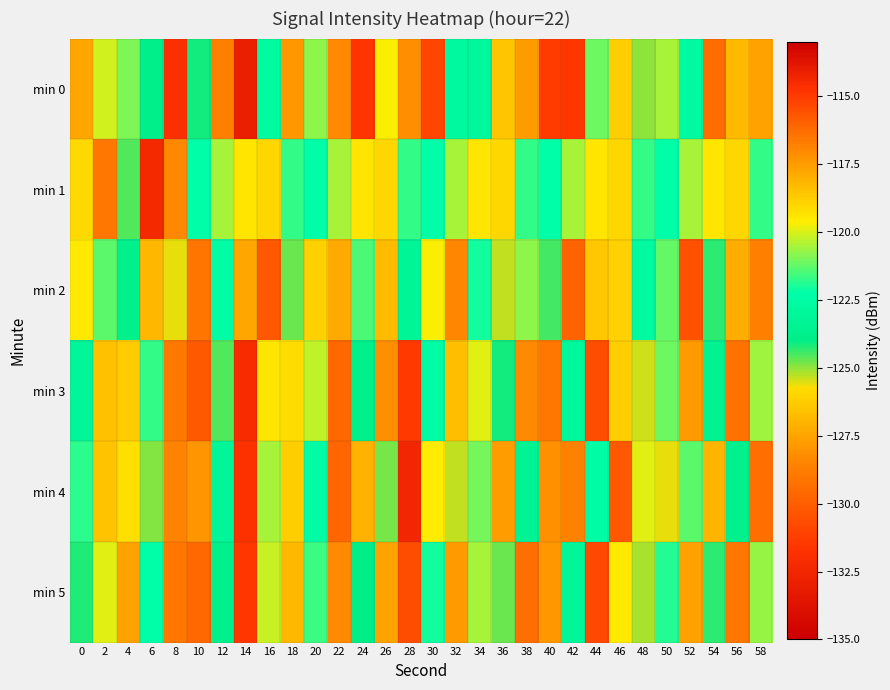

Reading left to right, what are all the values shown in this chart?

min 0: 0=-117.8	2=-120.1	4=-121.0	6=-123.9	8=-114.7	10=-124.1	12=-128.7	14=-133.0	16=-122.7	18=-127.9	20=-120.7	22=-128.3	24=-131.6	26=-119.6	28=-117.1	30=-115.3	32=-122.8	34=-122.9	36=-126.5	38=-117.5	40=-131.4	42=-131.5	44=-121.2	46=-126.2	48=-125.0	50=-120.5	52=-122.7	54=-129.4	56=-118.3	58=-127.6
min 1: 0=-125.8	2=-116.6	4=-124.6	6=-132.3	8=-117.0	10=-122.4	12=-120.5	14=-119.4	16=-126.0	18=-121.7	20=-122.4	22=-120.5	24=-119.4	26=-126.0	28=-121.7	30=-122.4	32=-120.5	34=-119.4	36=-126.0	38=-121.7	40=-122.4	42=-120.5	44=-119.4	46=-126.0	48=-121.7	50=-122.4	52=-120.5	54=-119.4	56=-126.0	58=-121.7
min 2: 0=-119.5	2=-121.3	4=-123.8	6=-118.2	8=-125.6	10=-129.1	12=-122.4	14=-117.8	16=-130.2	18=-124.7	20=-118.9	22=-127.3	24=-121.5	26=-126.8	28=-123.2	30=-119.7	32=-128.4	34=-122.1	36=-125.3	38=-120.8	40=-124.5	42=-129.8	44=-118.6	46=-126.1	48=-122.7	50=-121.2	52=-130.5	54=-124.3	56=-117.9	58=-128.7
min 3: 0=-123.1	2=-118.5	4=-126.3	6=-121.7	8=-128.9	10=-115.8	12=-124.6	14=-132.1	16=-119.4	18=-125.8	20=-120.3	22=-129.6	24=-123.8	26=-117.2	28=-131.4	30=-122.5	32=-126.7	34=-119.9	36=-124.1	38=-128.3	40=-116.6	42=-122.9	44=-130.7	46=-118.8	48=-125.4	50=-121.1	52=-127.8	54=-123.5	56=-129.2	58=-120.6
min 4: 0=-121.8	2=-126.5	4=-119.2	6=-124.9	8=-128.6	10=-117.3	12=-123.1	14=-131.8	16=-120.5	18=-126.2	20=-122.4	22=-129.7	24=-118.1	26=-124.8	28=-132.5	30=-119.6	32=-125.3	34=-121.0	36=-127.7	38=-123.4	40=-128.1	42=-116.8	44=-122.5	46=-130.2	48=-119.9	50=-125.6	52=-121.3	54=-127.0	56=-123.7	58=-129.4
min 5: 0=-124.2	2=-119.9	4=-127.6	6=-122.3	8=-129.0	10=-116.1	12=-123.8	14=-131.5	16=-120.2	18=-126.9	20=-121.6	22=-128.3	24=-124.0	26=-117.7	28=-130.7	30=-122.1	32=-127.8	34=-120.5	36=-124.7	38=-129.4	40=-117.4	42=-123.1	44=-130.8	46=-119.5	48=-125.2	50=-121.9	52=-127.6	54=-124.3	56=-129.0	58=-120.7